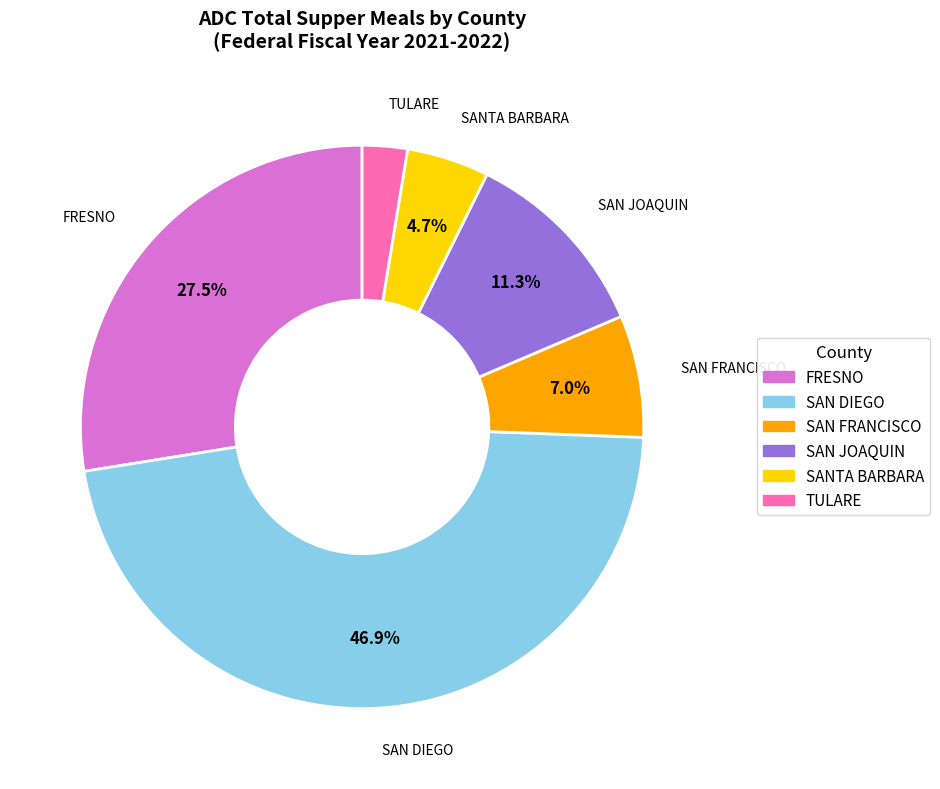

Does any single category account for the majority?

No